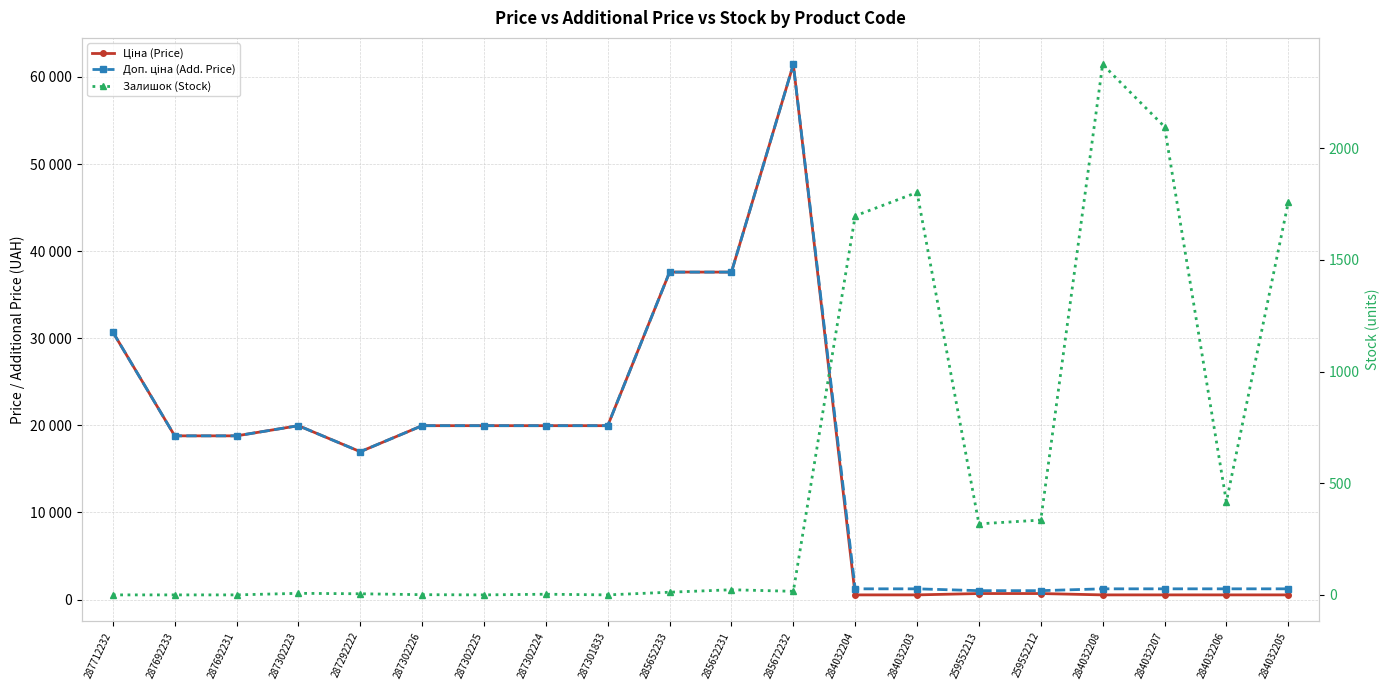

True or false: Ціна (Price) and Доп. ціна (Add. Price) intersect in this chart.

False